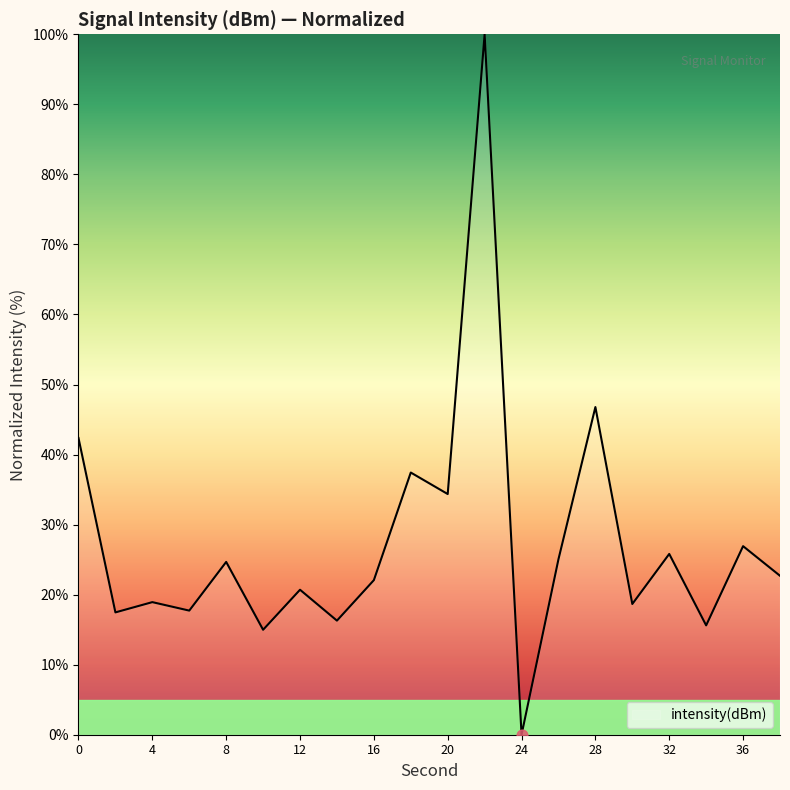

What is the maximum value shown in the chart?

100.0